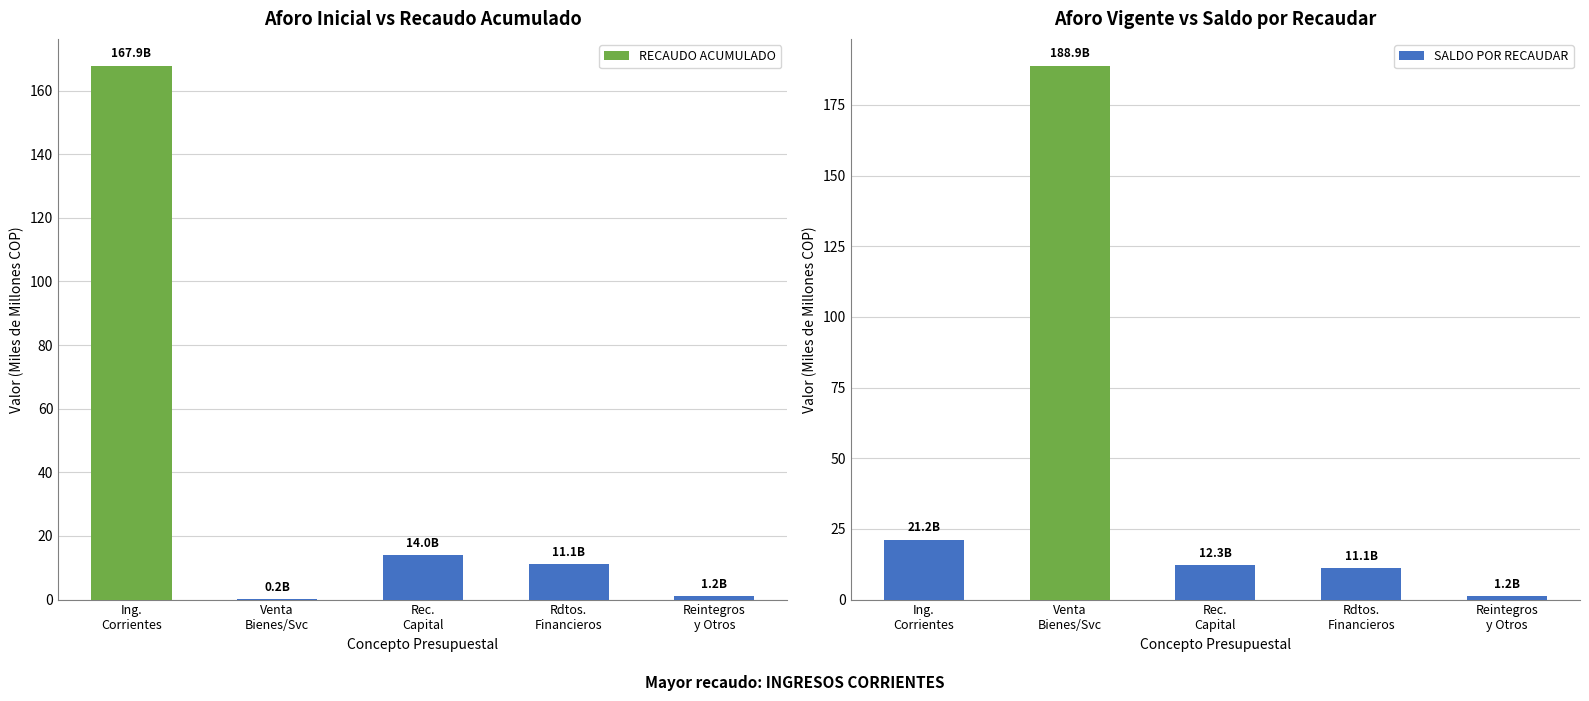

Which series has the largest range (max minus min)?

SALDO POR RECAUDAR